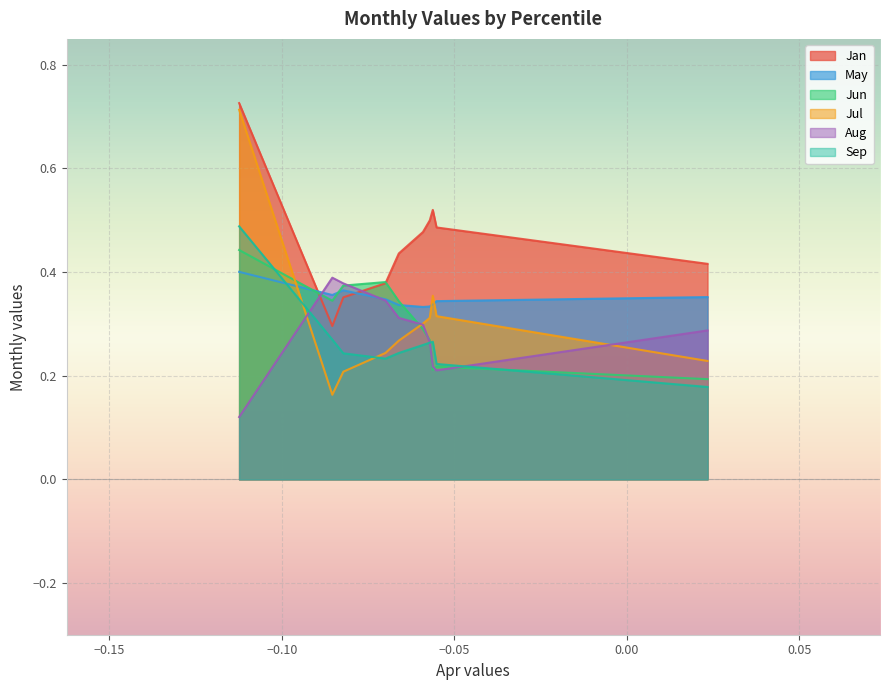

True or false: Sep and Jun intersect in this chart.

True